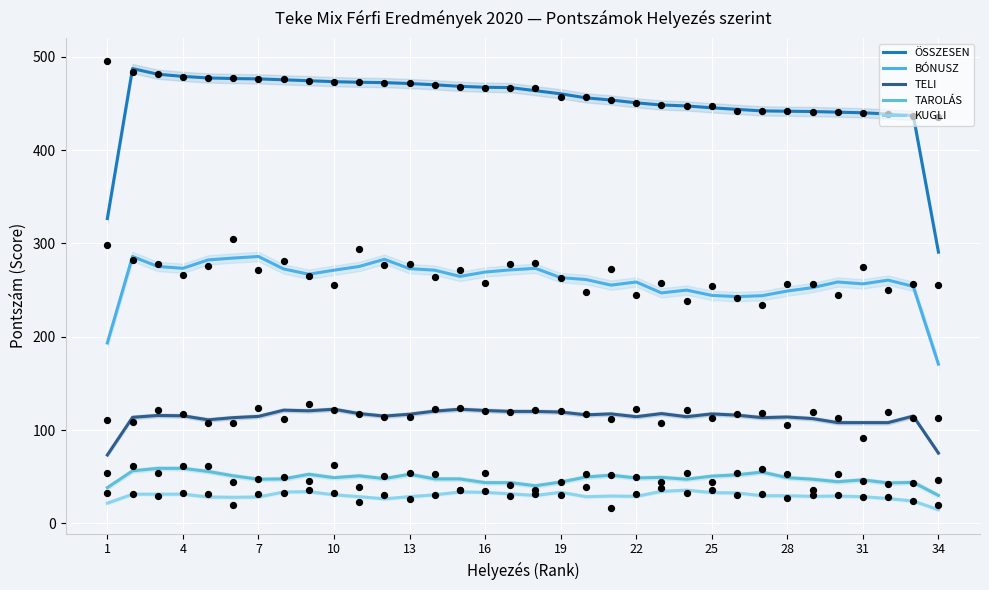

At how many categories does at least one series exceed 390?

32